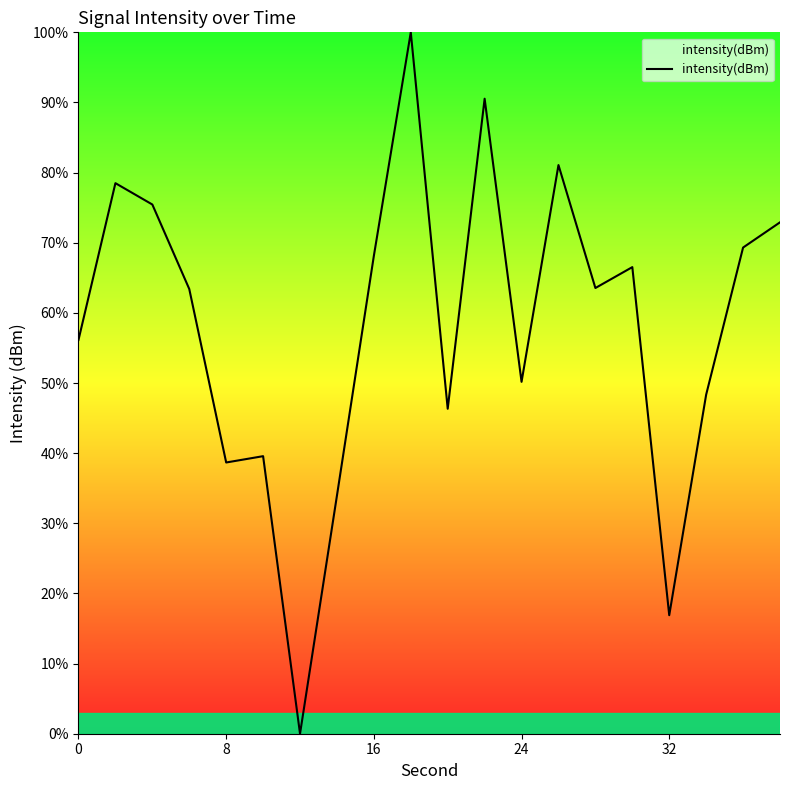

What is the difference between the maximum and minimum values?

100.0